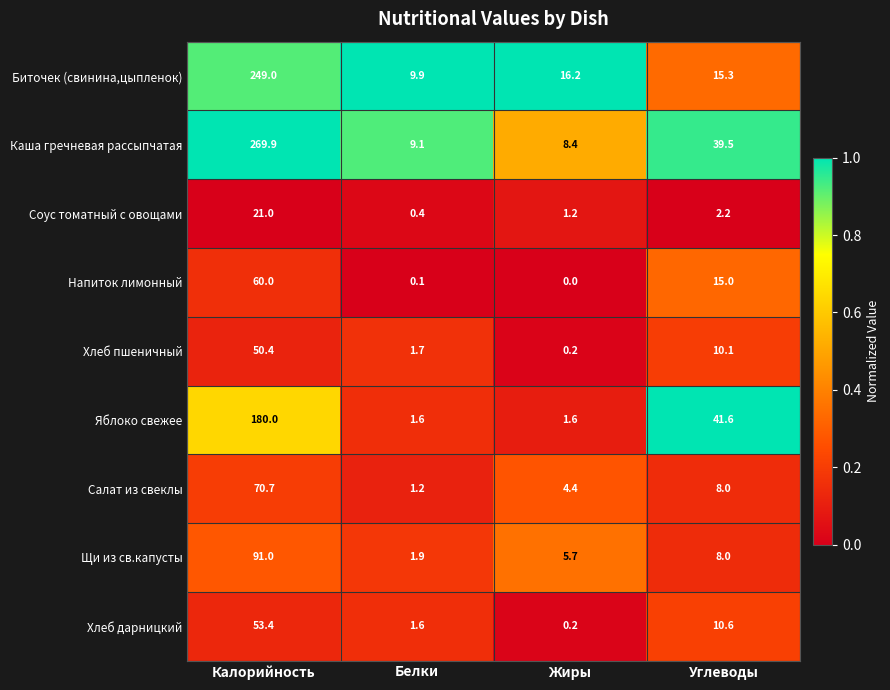

At which label is Яблоко свежее closest to 90?

Углеводы